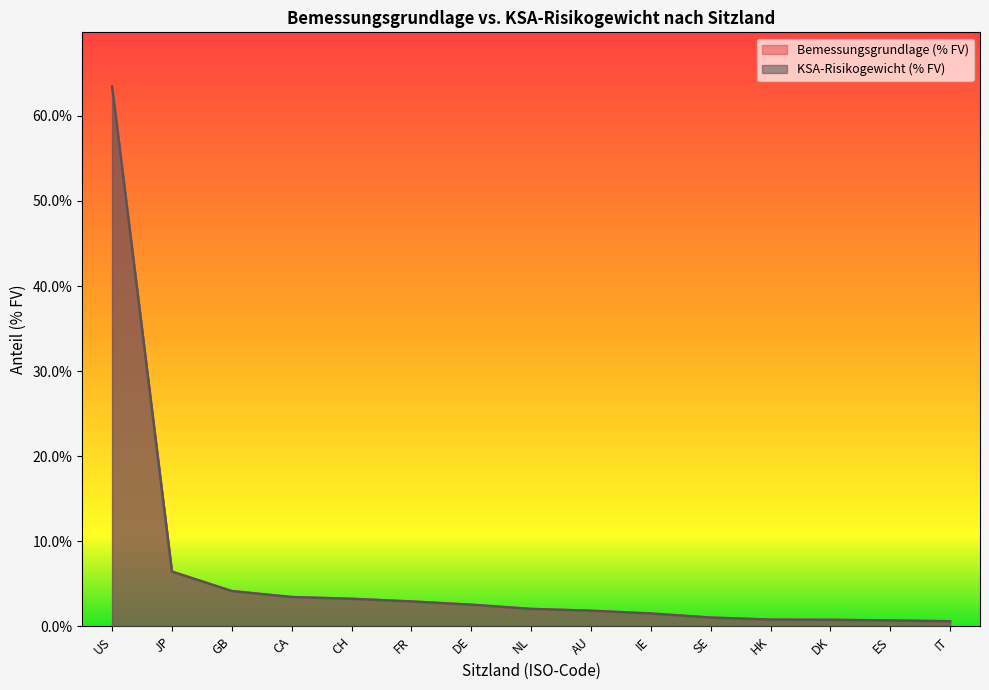

Reading left to right, list all the values displayed in this chart.

Bemessungsgrundlage (% FV): 63.5	6.4	4.1	3.4	3.2	2.9	2.5	2.0	1.8	1.5	1.0	0.8	0.8	0.7	0.6
KSA-Risikogewicht (% FV): 63.5	6.4	4.1	3.4	3.2	2.9	2.5	2.0	1.8	1.5	1.0	0.8	0.8	0.7	0.6